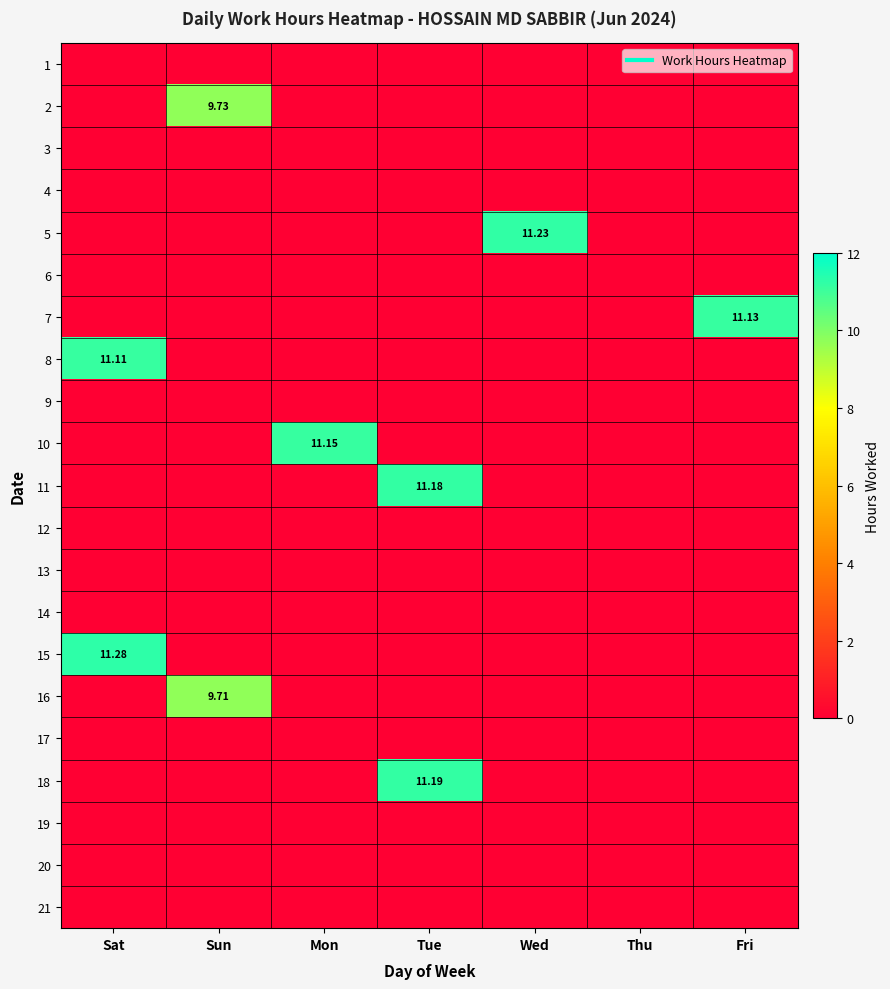

What is the difference between the highest and lowest values at Wed?

11.2